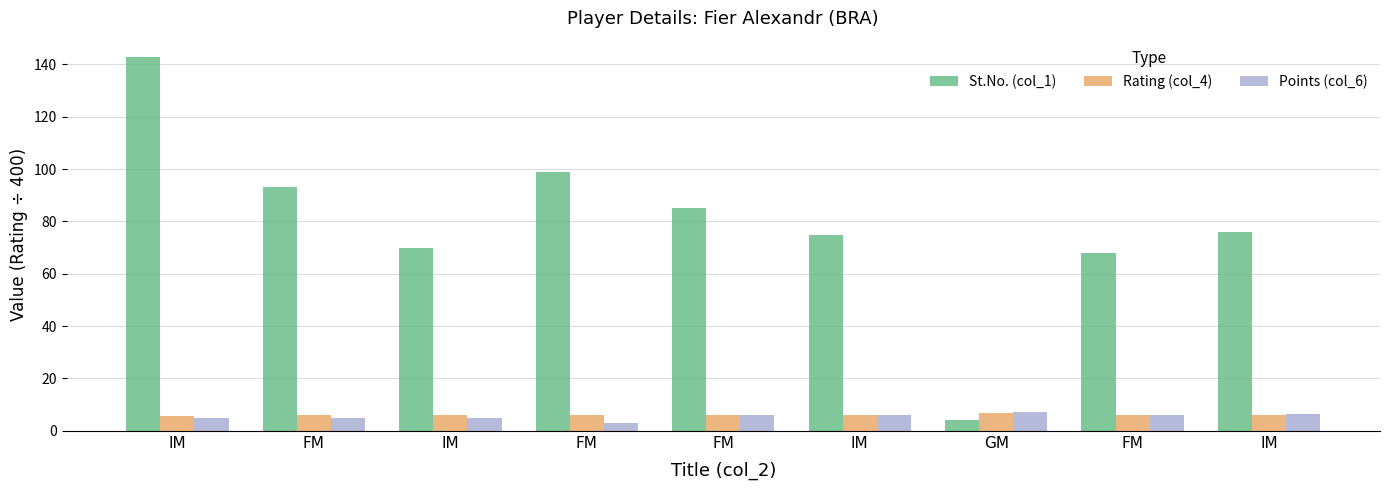

How many Points (col_6) values are between 5 and 6?

6